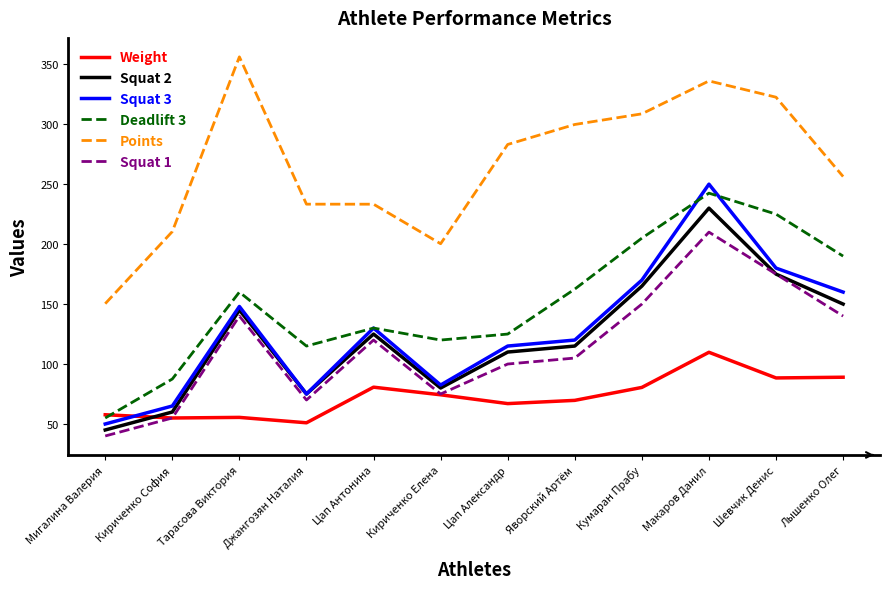

At which label does Squat 3 first exceed 130?

Тарасова Виктория